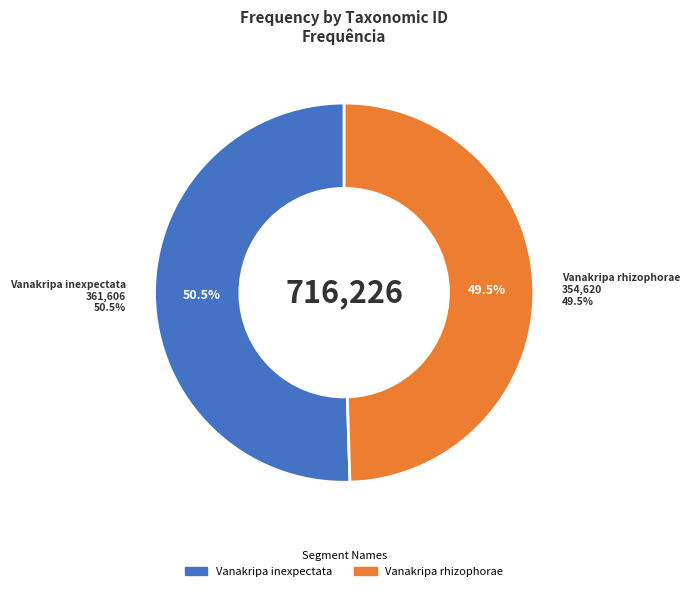

Is it true that Vanakripa inexpectata is 50% of the pie?

True